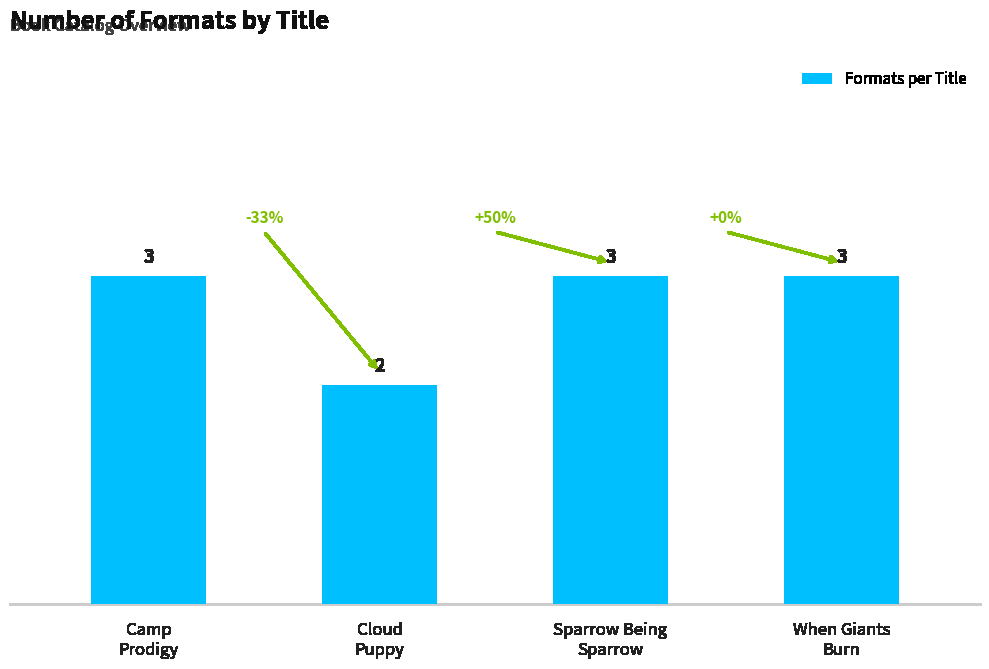

What is the label of the 1st bar from the right?

When Giants
Burn